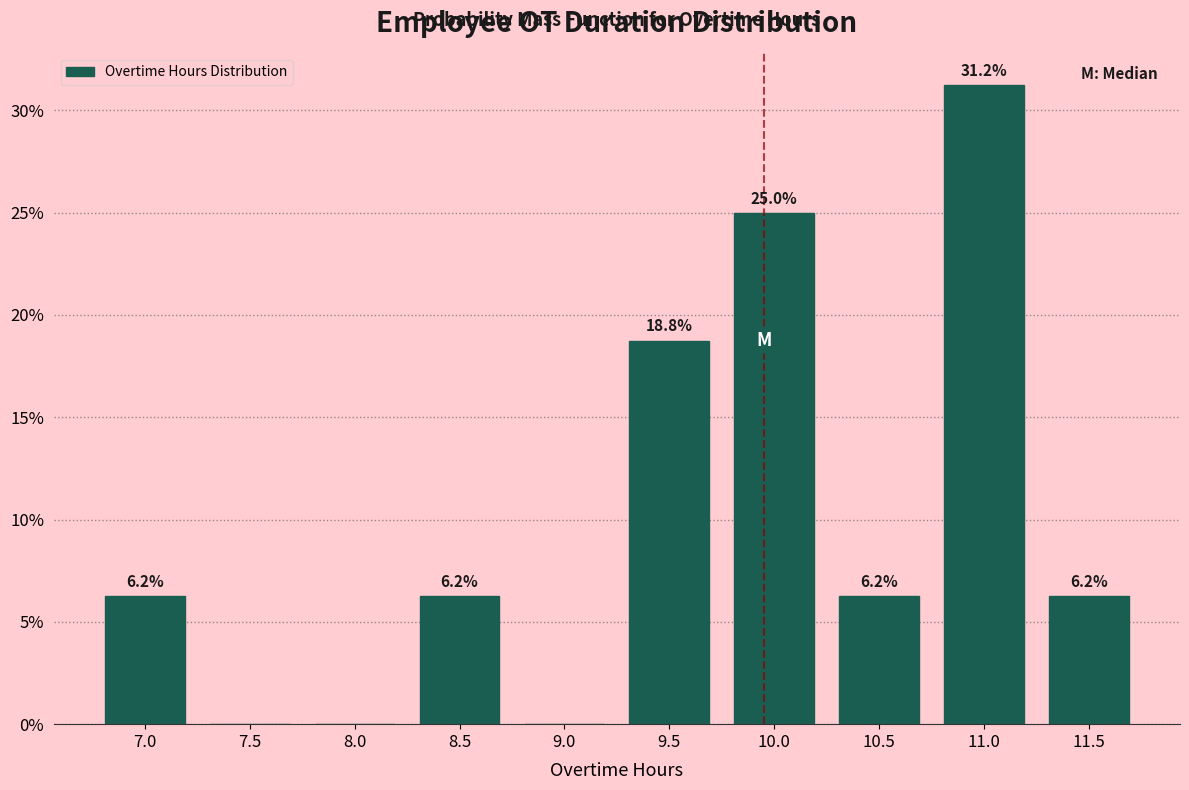

Which has a higher value, 10.5 or 9.5?

9.5